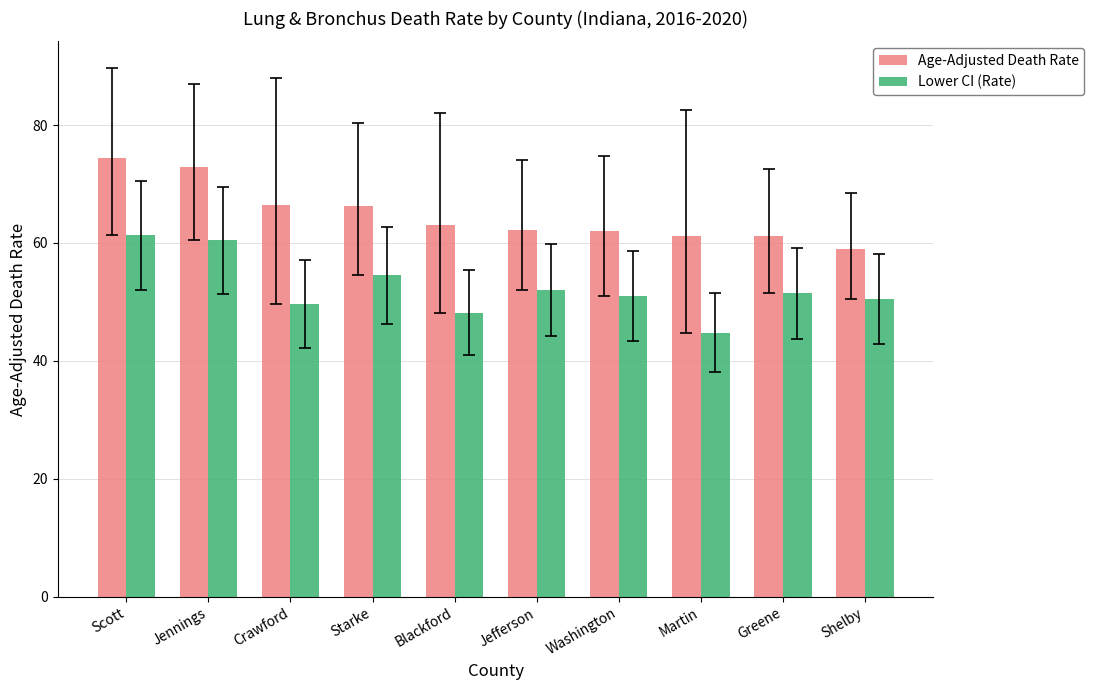

What is the sum of all Lower CI (Rate) values?

523.9